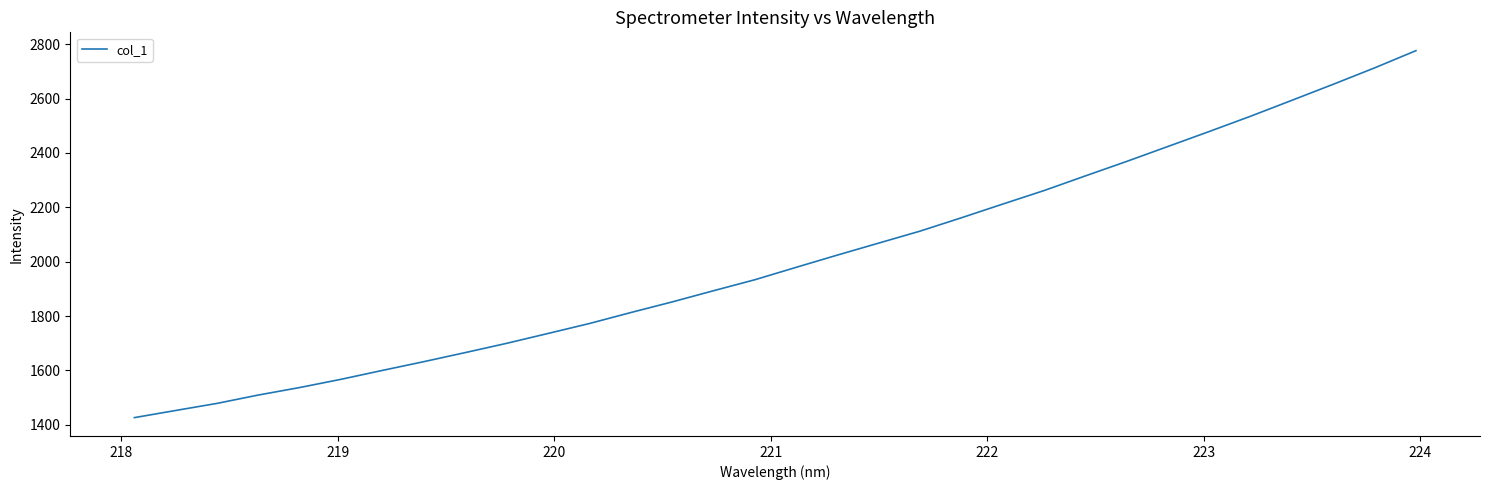

What is the sum of all values?

64253.3